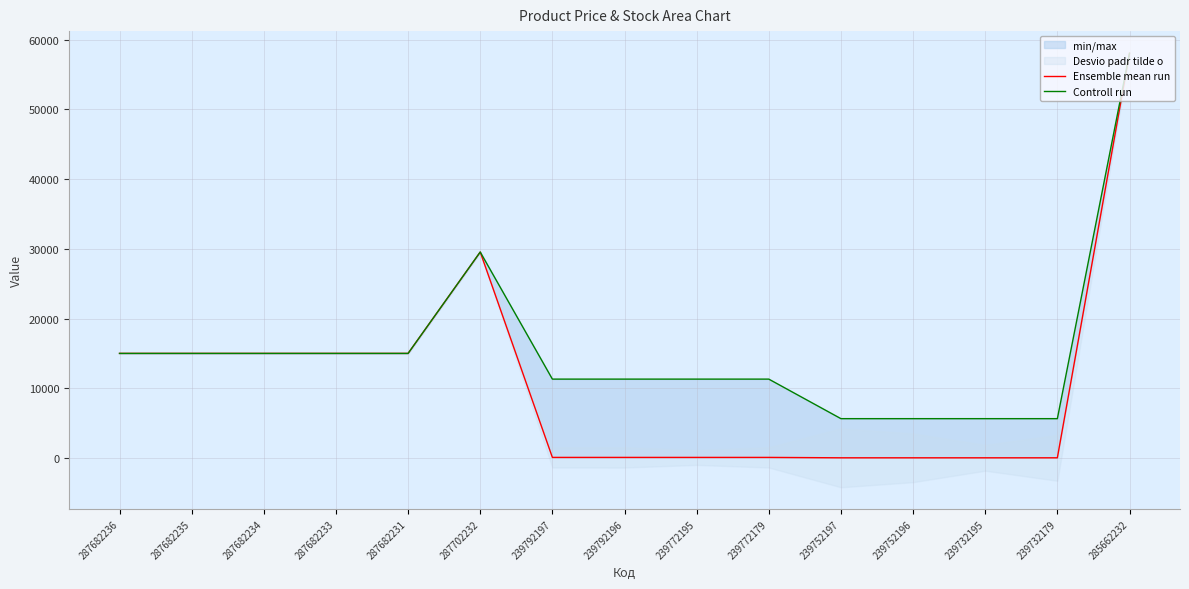

Which label corresponds to the largest value in the chart?

285662232